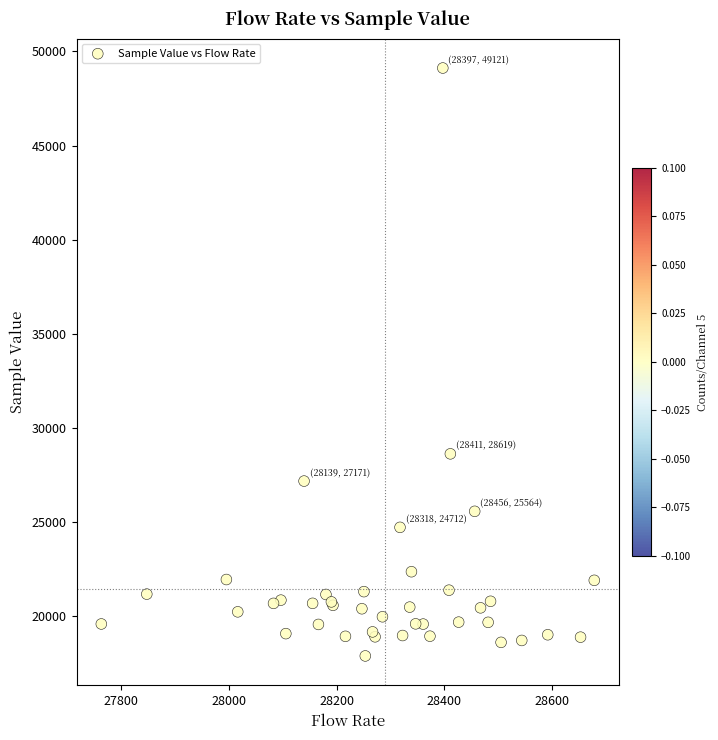

What Y value in the scatter plot is closest to 33500?

28619